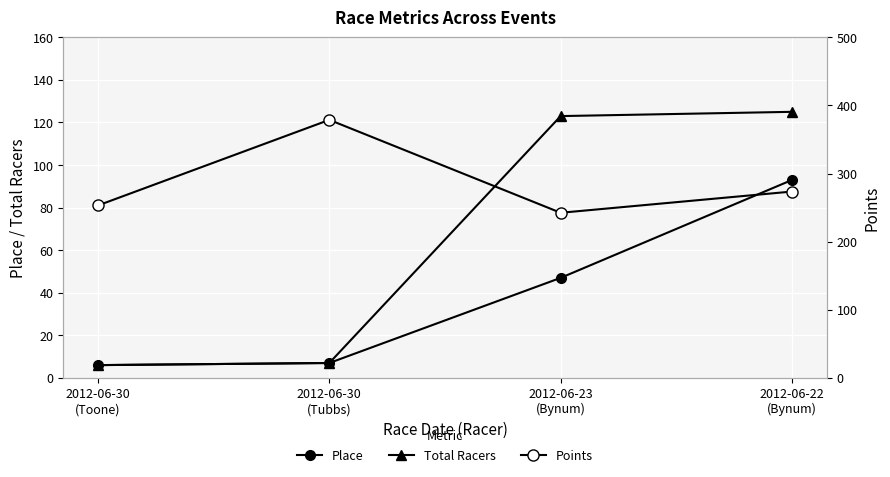

True or false: Points has more than 2 interior local peaks.

False